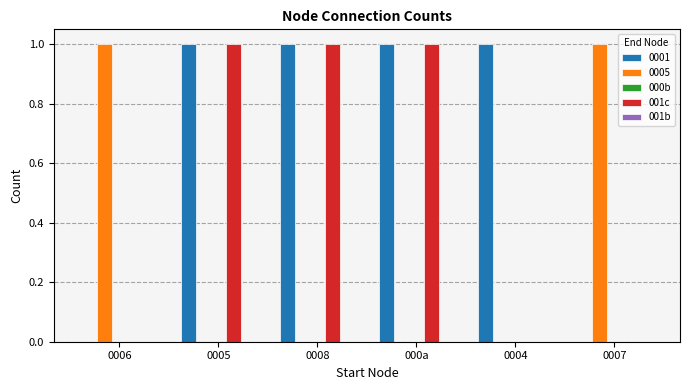

Is it true that 001c equals 0 at 0006?

True